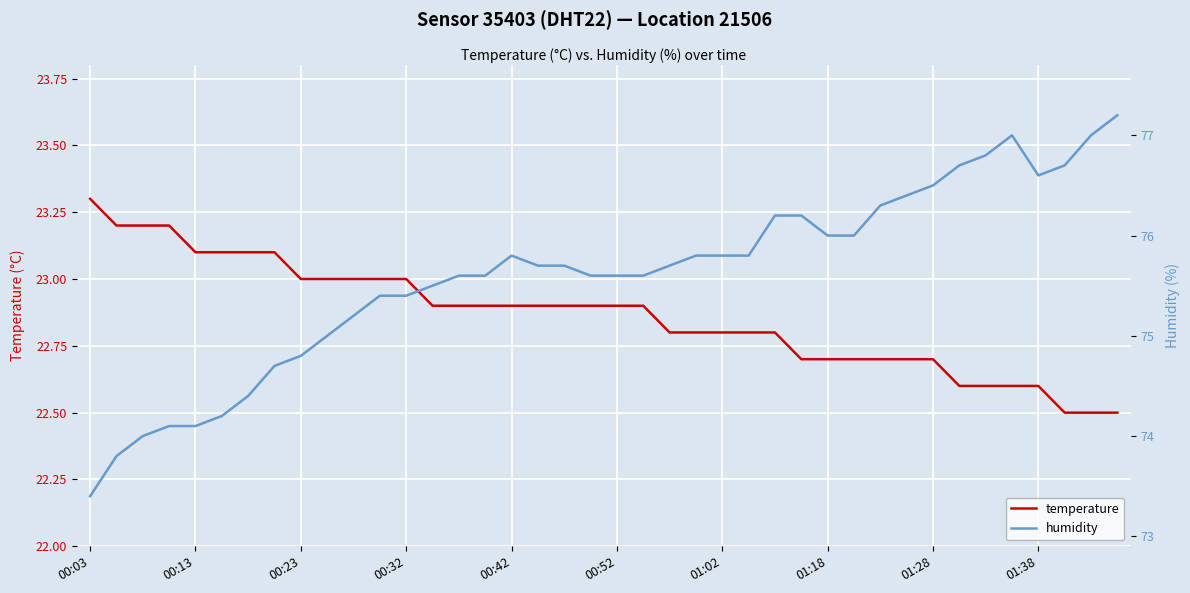

True or false: humidity and temperature cross at least once.

False